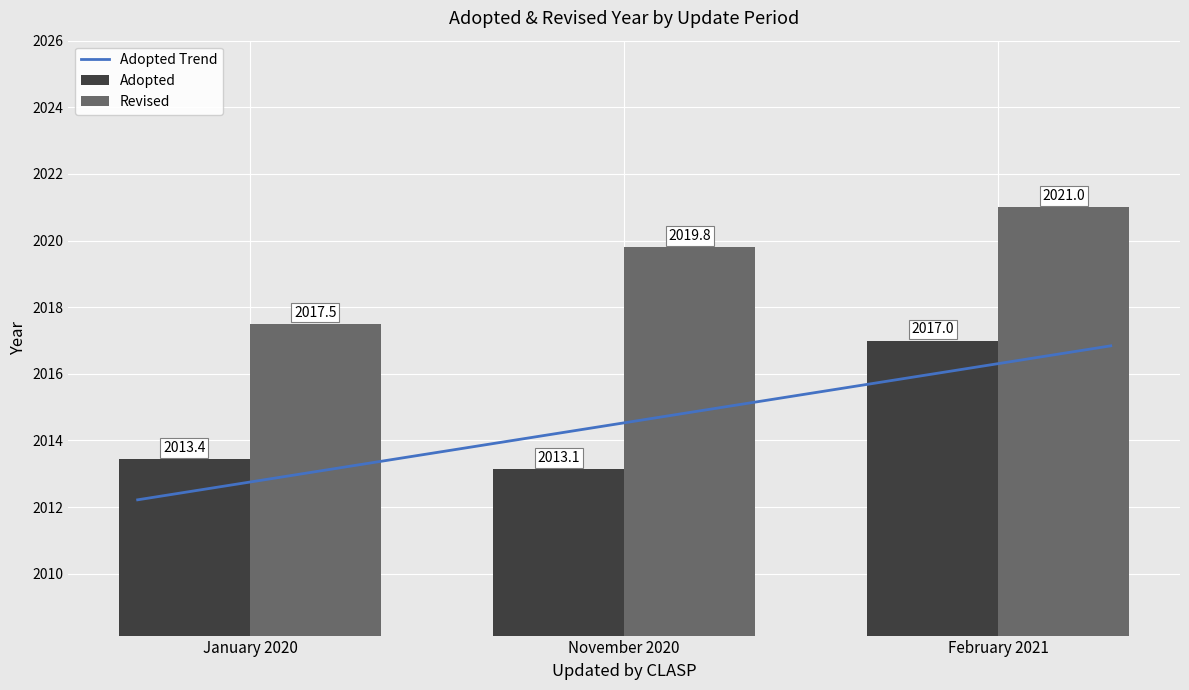

What is the difference between the maximum and minimum values?

3.5